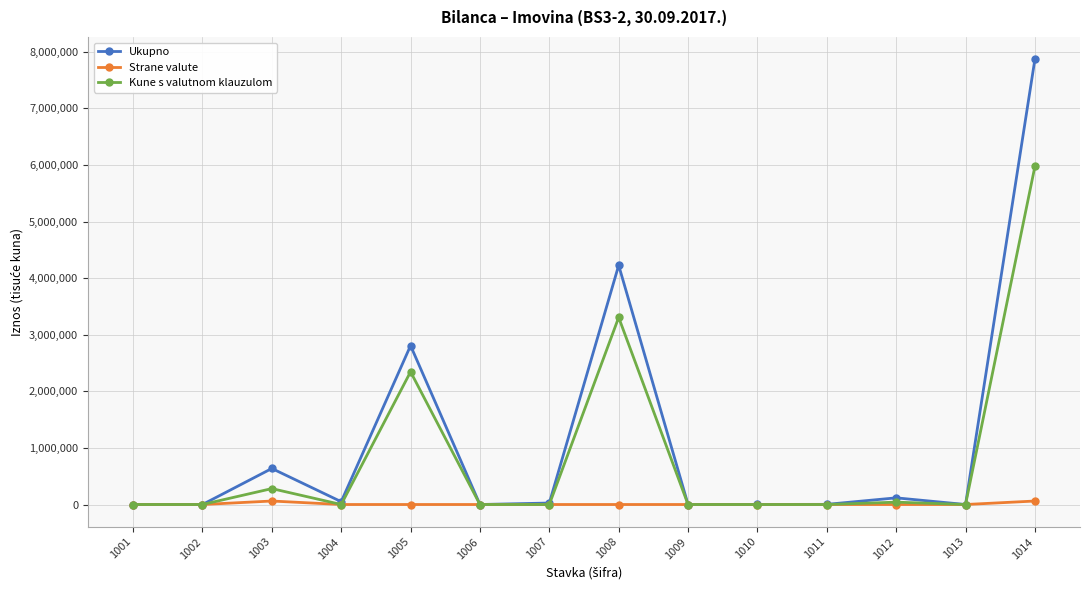

What is the total value across all series at 1012?

159267